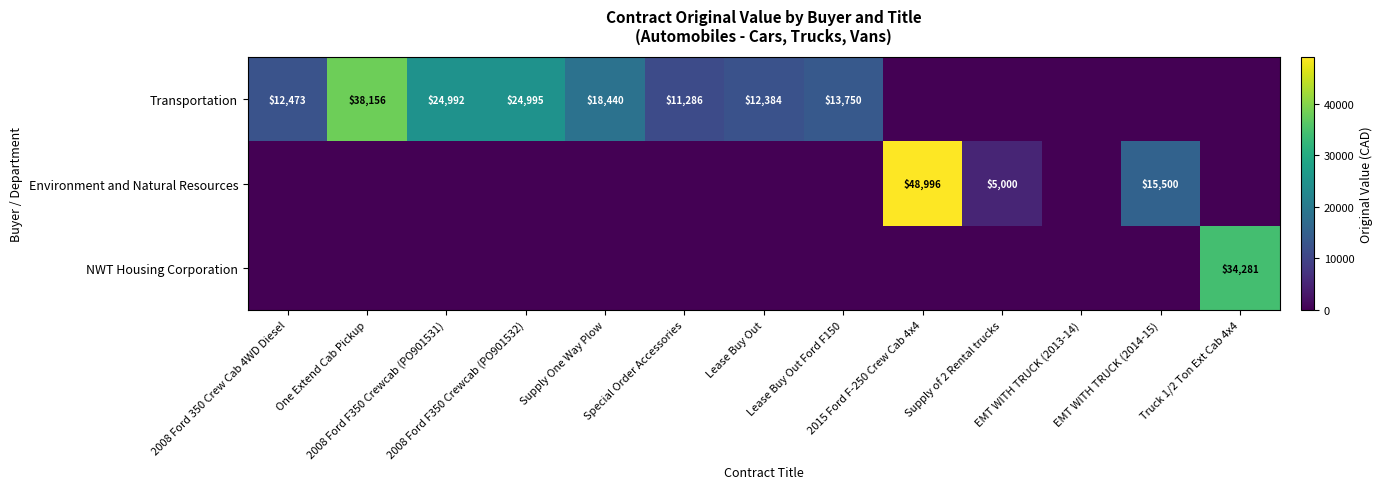

What is the spread (max minus min) of values at Truck 1/2 Ton Ext Cab 4x4?

34281.0